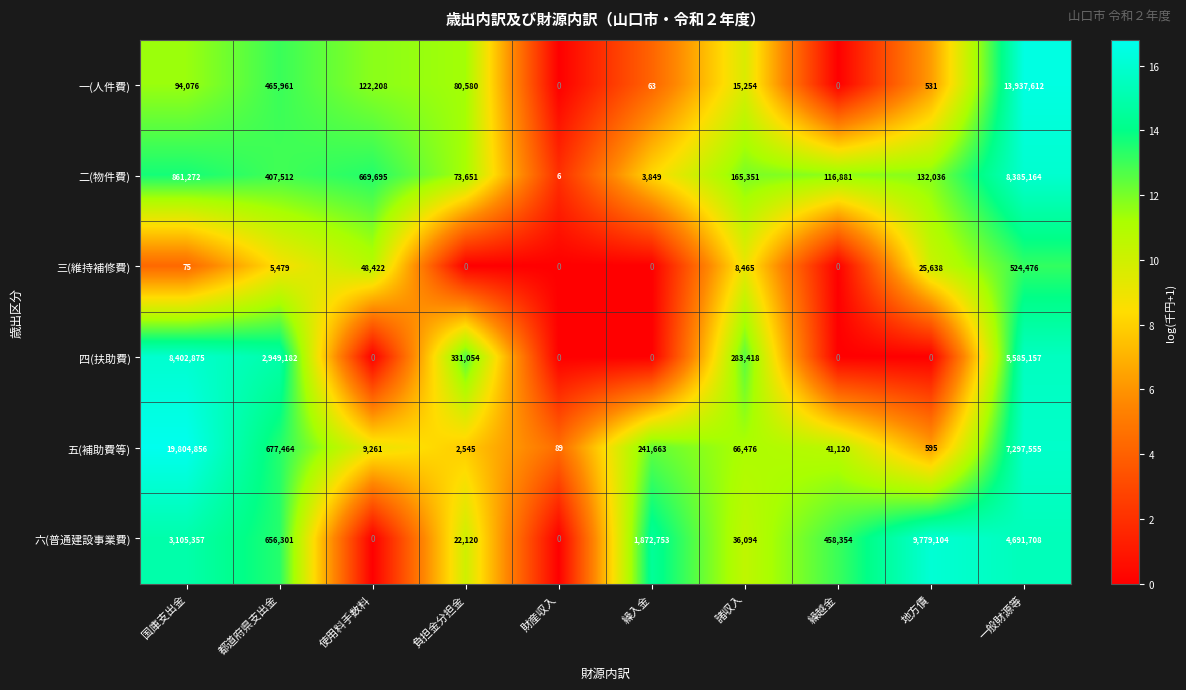

At which category does the chart reach its peak across all series?

国庫支出金